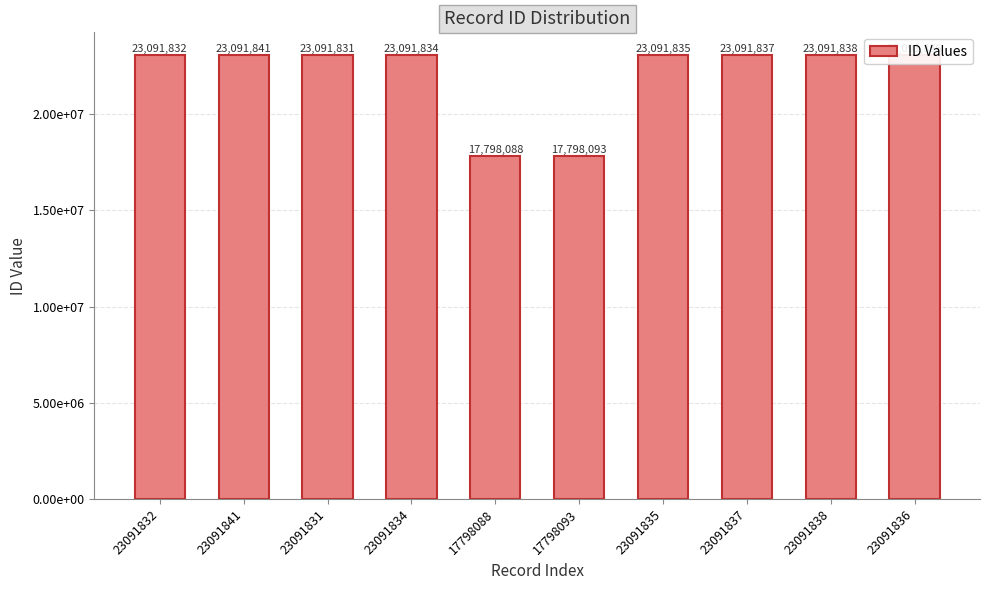

Between 17798088 and 23091836, which is larger?

23091836